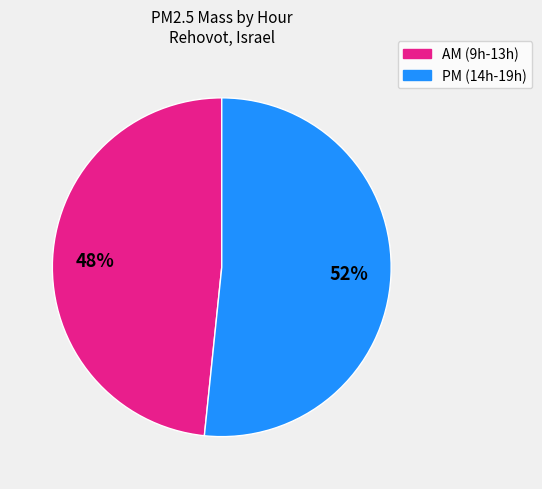

Is there any slice that represents more than half of the pie?

Yes